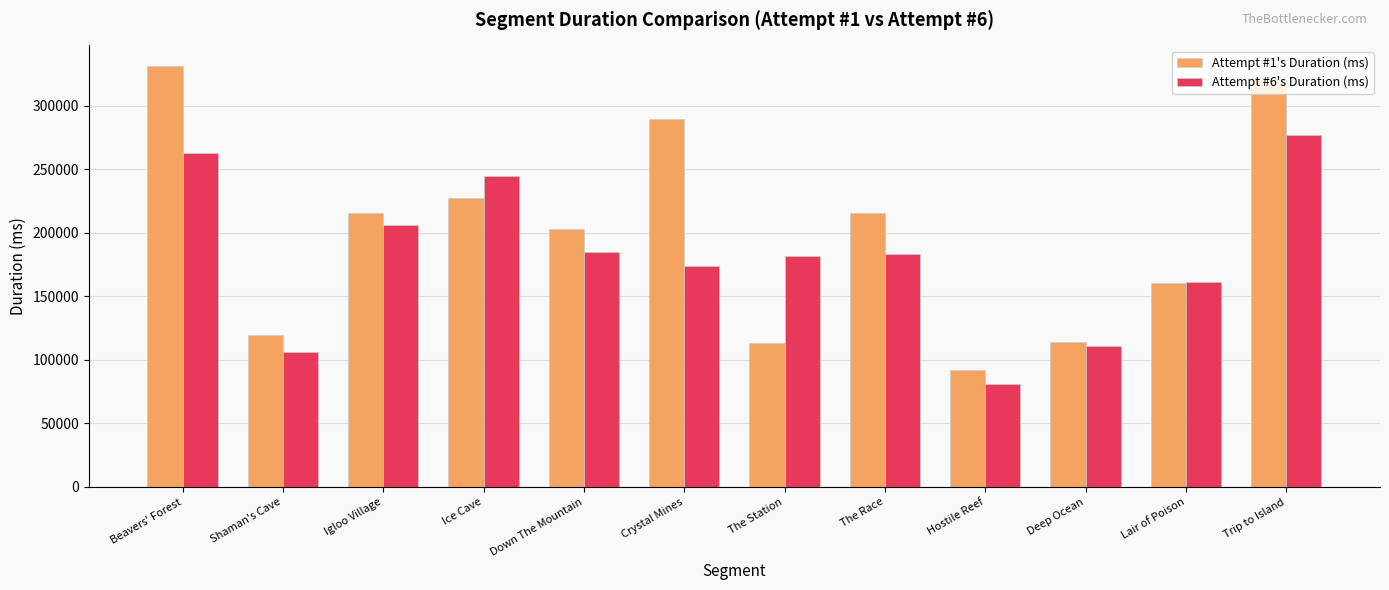

What is the difference between the second highest and minimum values in the Attempt #1's Duration (ms) series?

230835